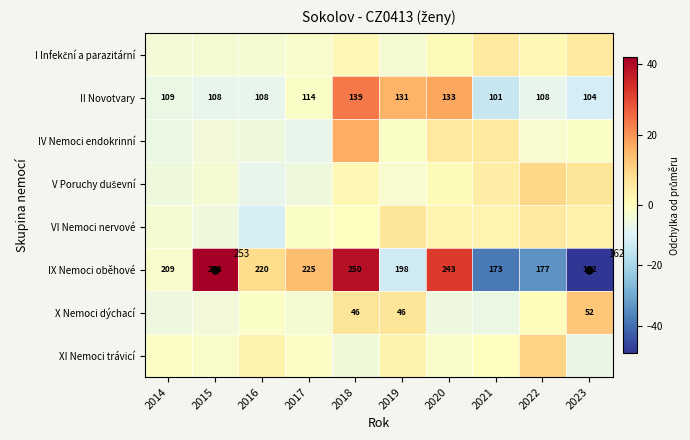

At which category does the chart reach its minimum across all series?

2023